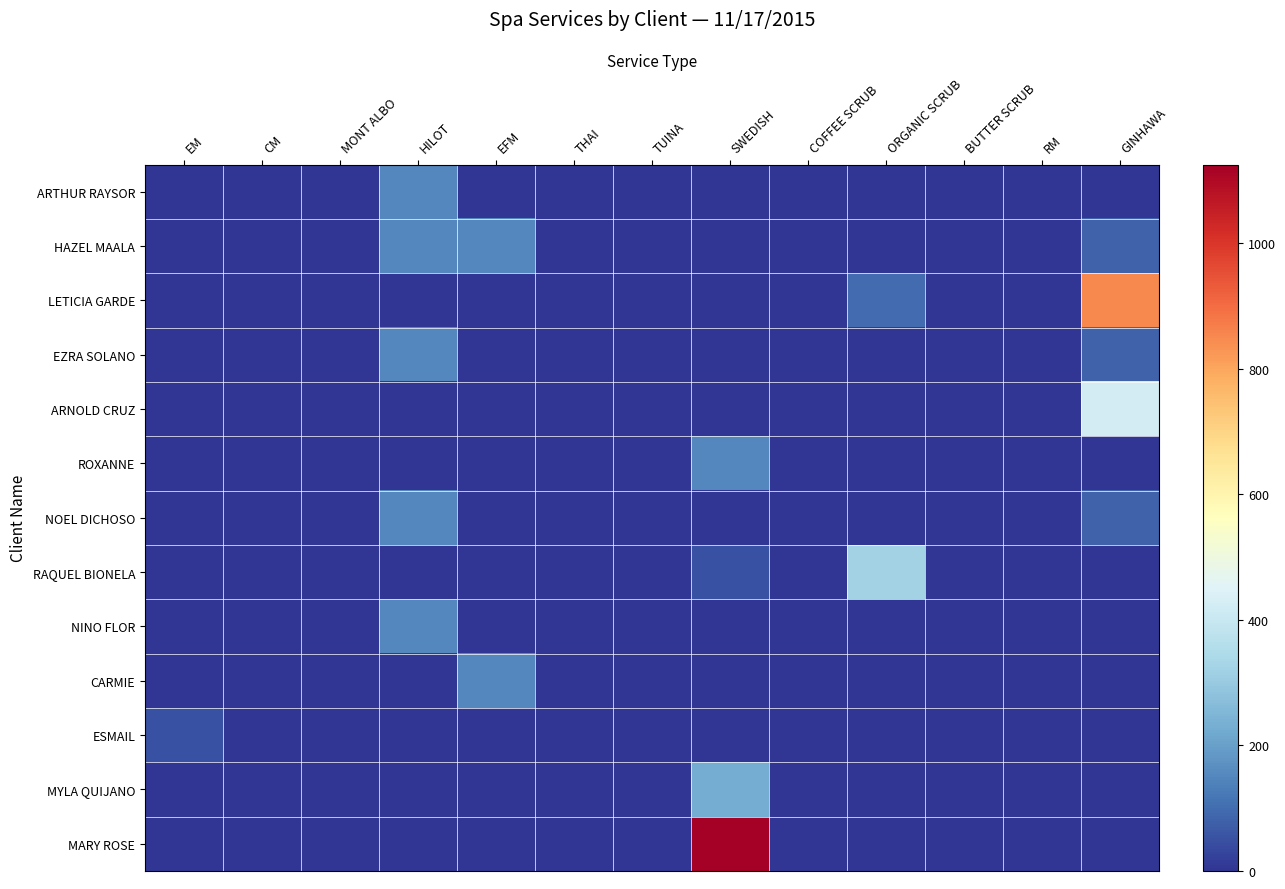

At THAI, list the series in order from largest to smallest.

ARTHUR RAYSOR, HAZEL MAALA, LETICIA GARDE, EZRA SOLANO, ARNOLD CRUZ, ROXANNE, NOEL DICHOSO, RAQUEL BIONELA, NINO FLOR, CARMIE, ESMAIL, MYLA QUIJANO, MARY ROSE